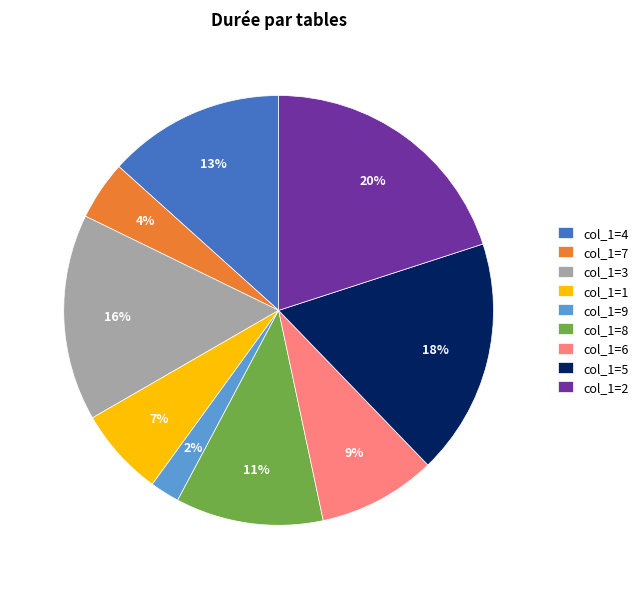

How many slices are in this pie chart?

9